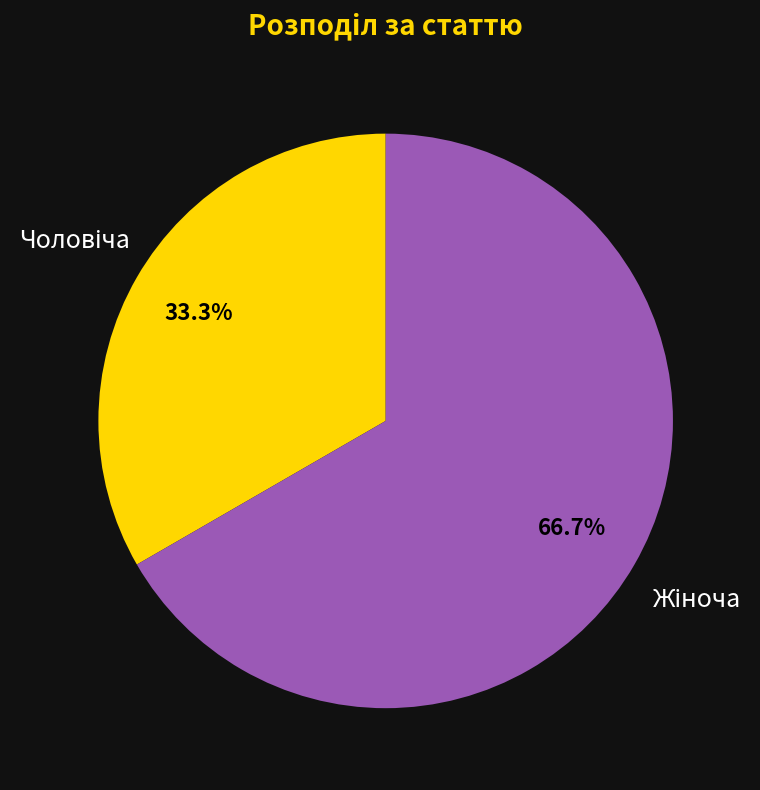

Is there any slice that represents more than half of the pie?

Yes